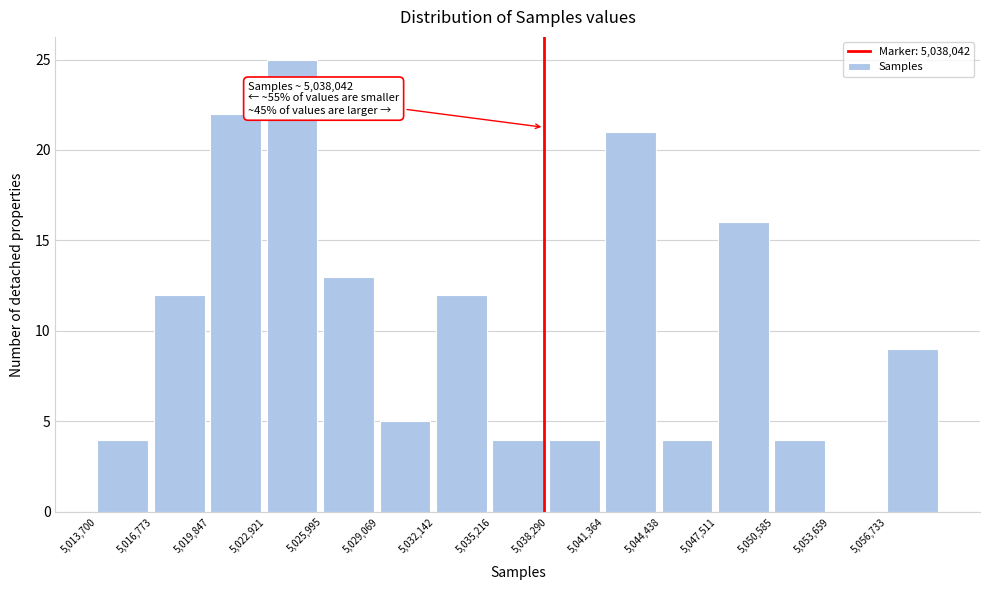

Over which range of the x-axis is the bar tallest?

5023000 to 5026000